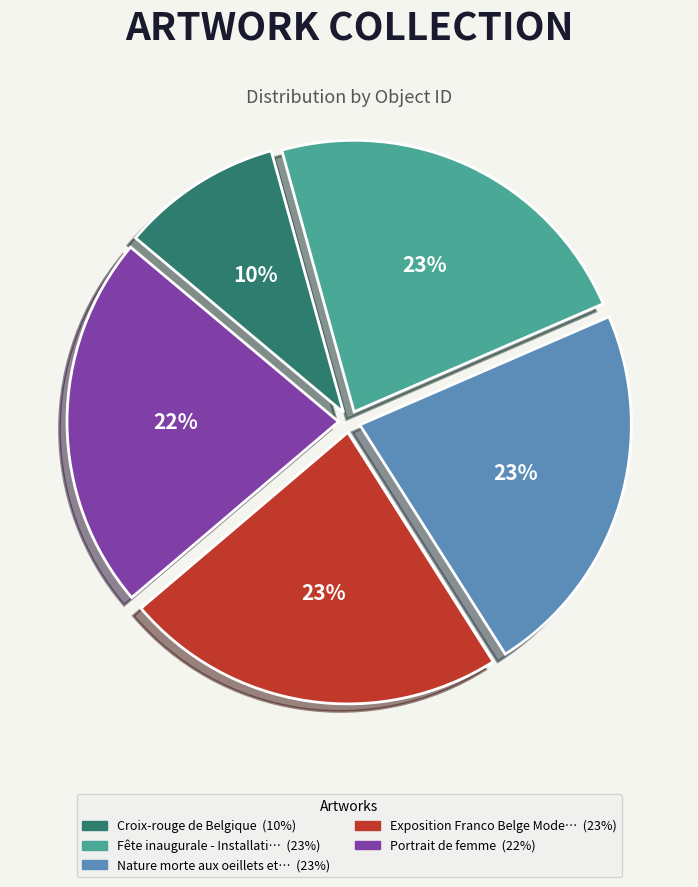

To the nearest percent, what is the difference between the largest and smallest slice percentages?

13%